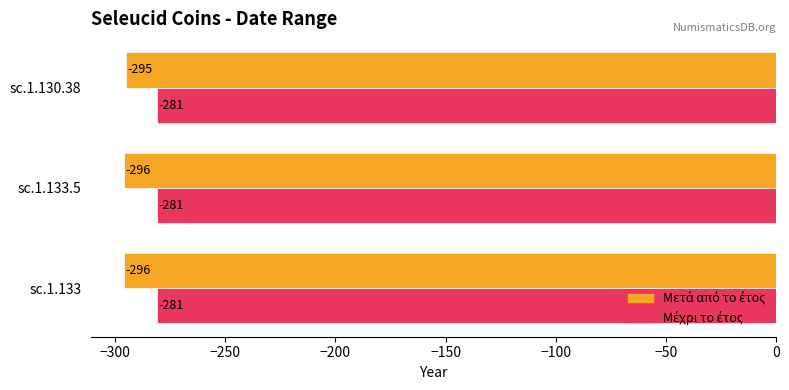

What is the spread (max minus min) of values at sc.1.133.5?

15